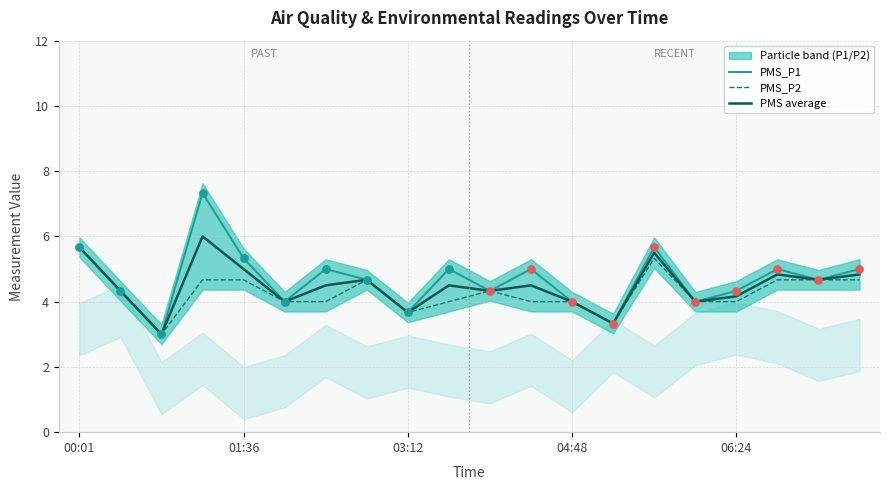

At how many categories does at least one series exceed 5?

4